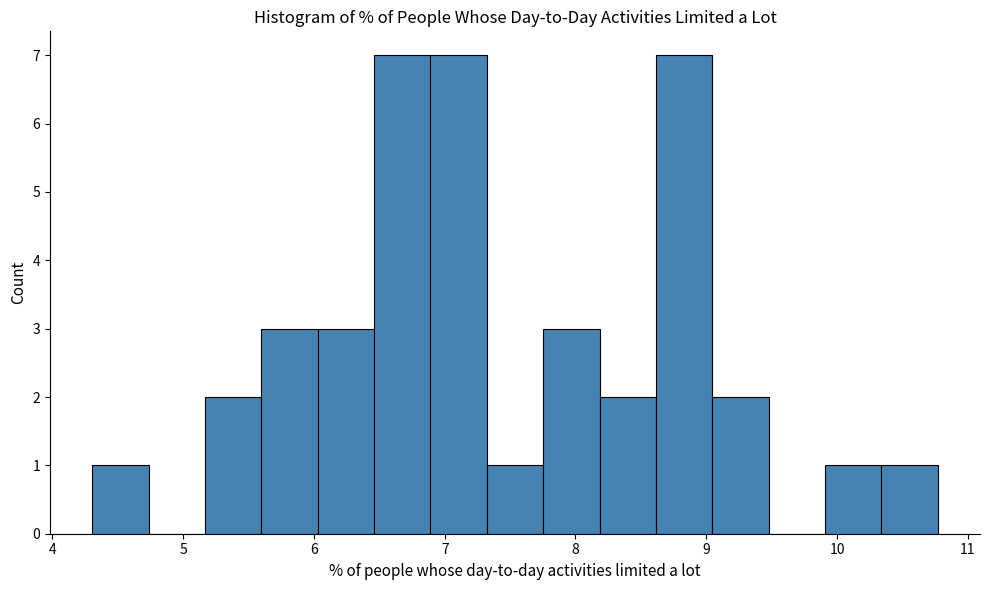

Reading left to right, transcribe this chart: for each bar, give the range it covers on the x-axis and its height. Neither the bar edges nor the heights are printed on the chart, so give them approximately, as read against the axes.

4.3 to 4.7: 1
4.7 to 5.2: 0
5.2 to 5.6: 2
5.6 to 6.0: 3
6.0 to 6.5: 3
6.5 to 6.9: 7
6.9 to 7.3: 7
7.3 to 7.8: 1
7.8 to 8.2: 3
8.2 to 8.6: 2
8.6 to 9.0: 7
9.0 to 9.5: 2
9.5 to 9.9: 0
9.9 to 10.3: 1
10.3 to 10.8: 1